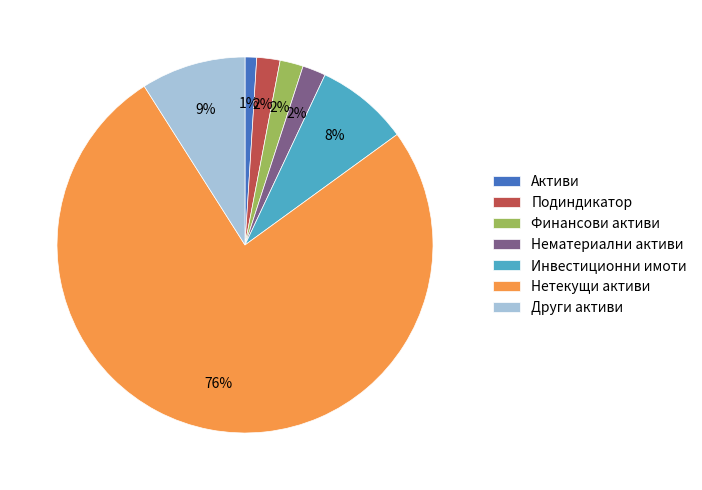

Which category has the biggest portion of the pie?

Нетекущи активи